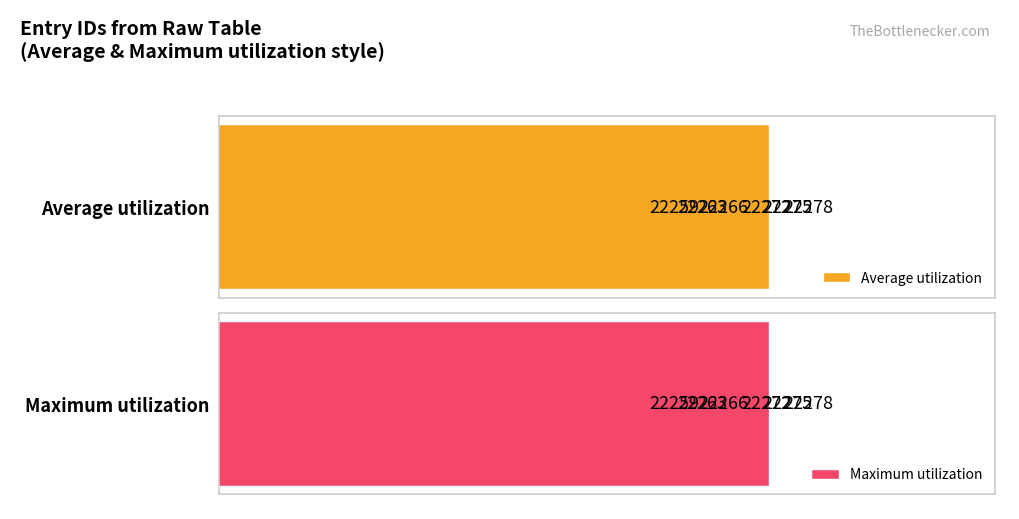

Count the number of data series in this chart.

2